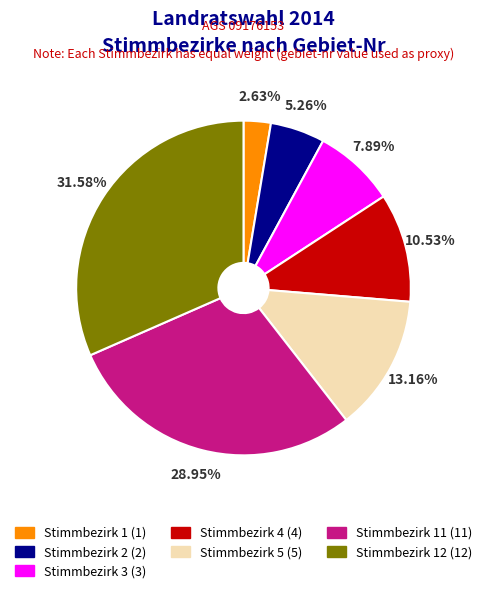

Between Stimmbezirk 4 (4) and Stimmbezirk 11 (11), which is larger?

Stimmbezirk 11 (11)